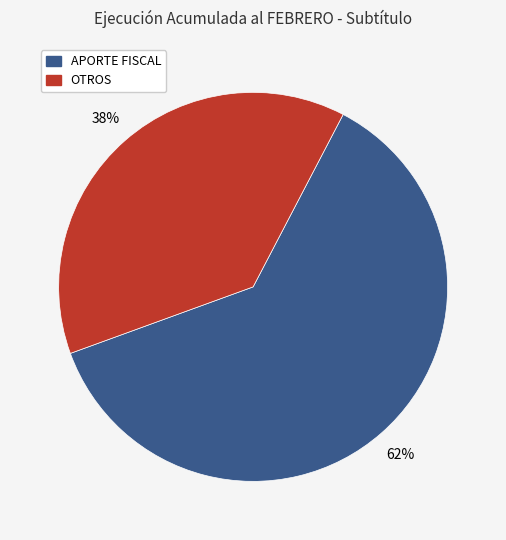

To the nearest percent, what is the average slice percentage?

50%